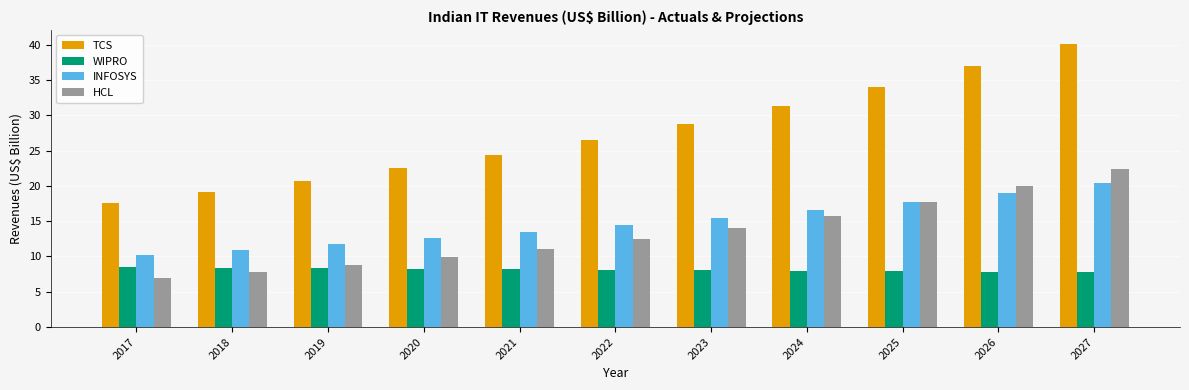

The WIPRO series shows 13.3 at 2026. True or false?

False